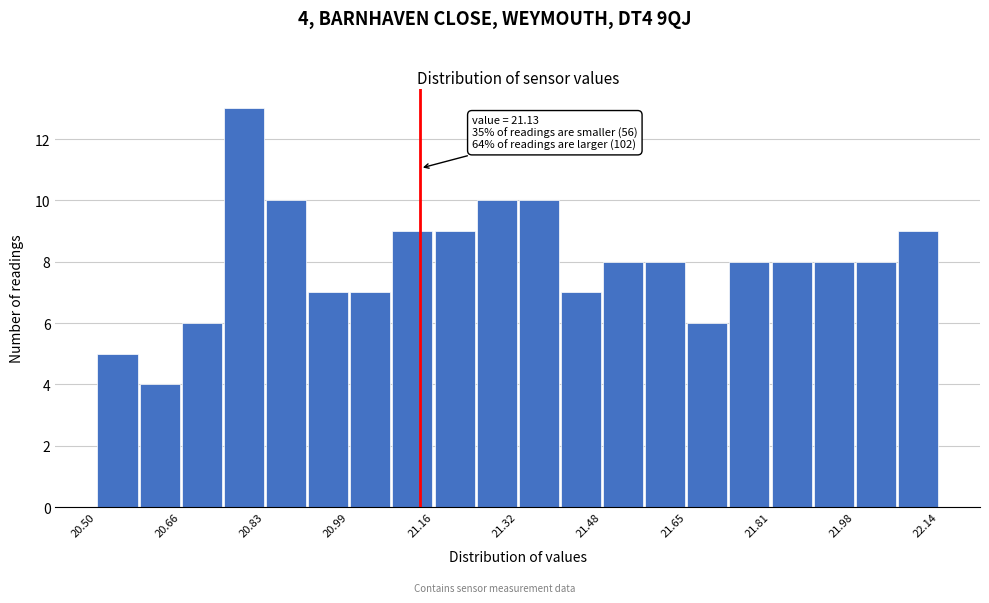

Over which range of the x-axis is the bar tallest?

20.746 to 20.828